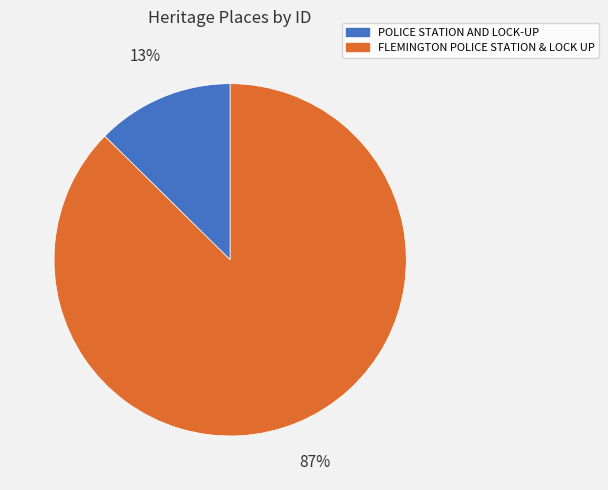

What percentage is the POLICE STATION AND LOCK-UP slice, to the nearest percent?

13%